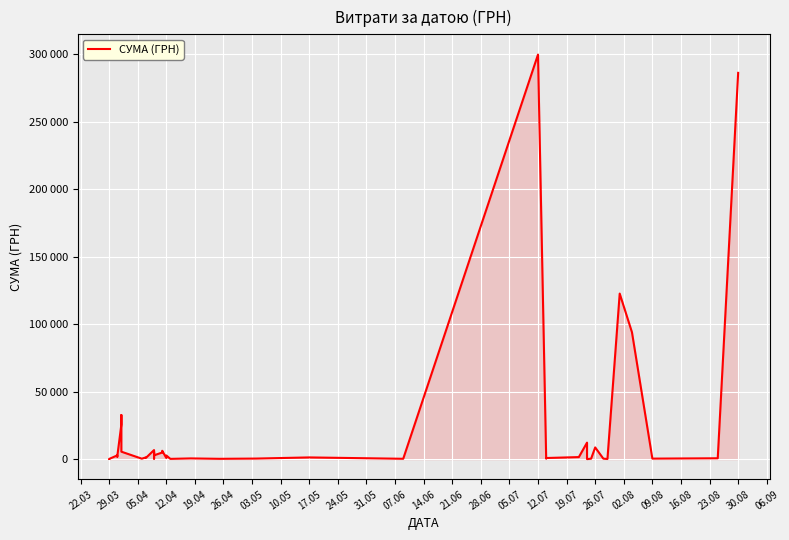

Is it true that the value at 29.03 is 57.3?

False